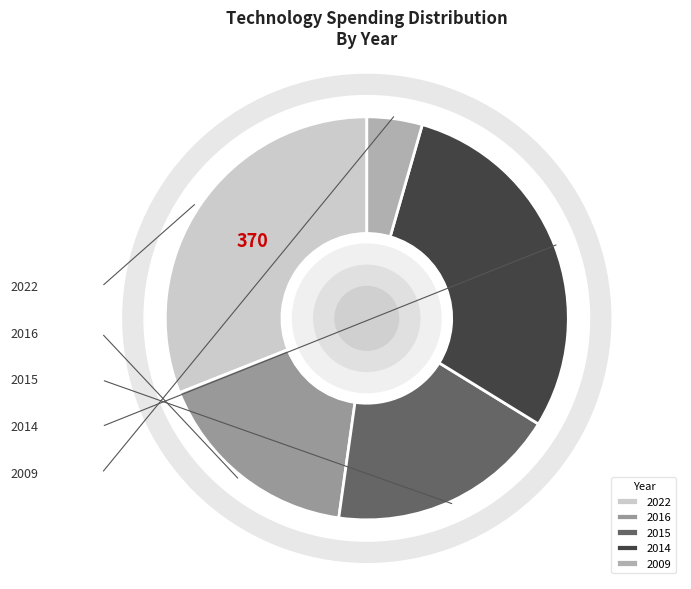

Does 2014 account for over 50% of the chart?

No